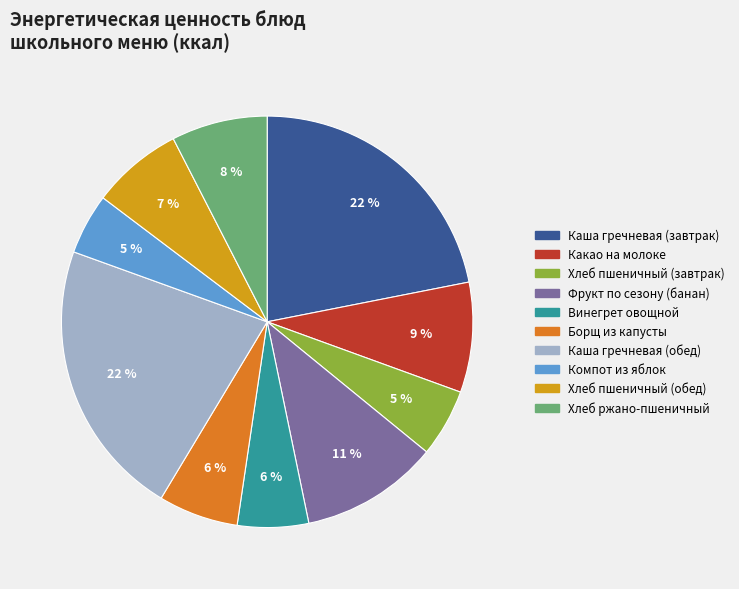

To the nearest percent, what is the difference between the largest and smallest slice percentages?

17%